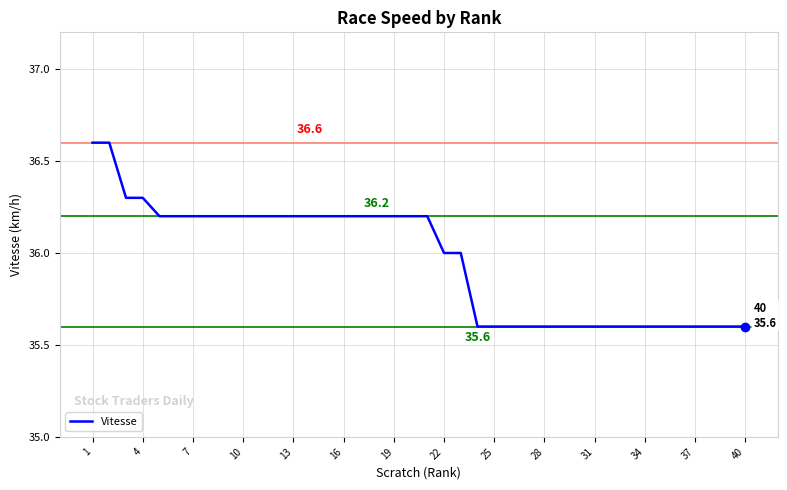

What is the greatest value displayed?

36.6